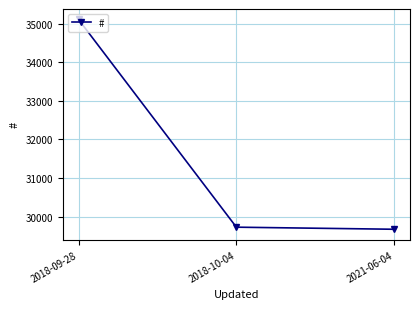

True or false: the data shows 12948 at 2018-10-04.

False